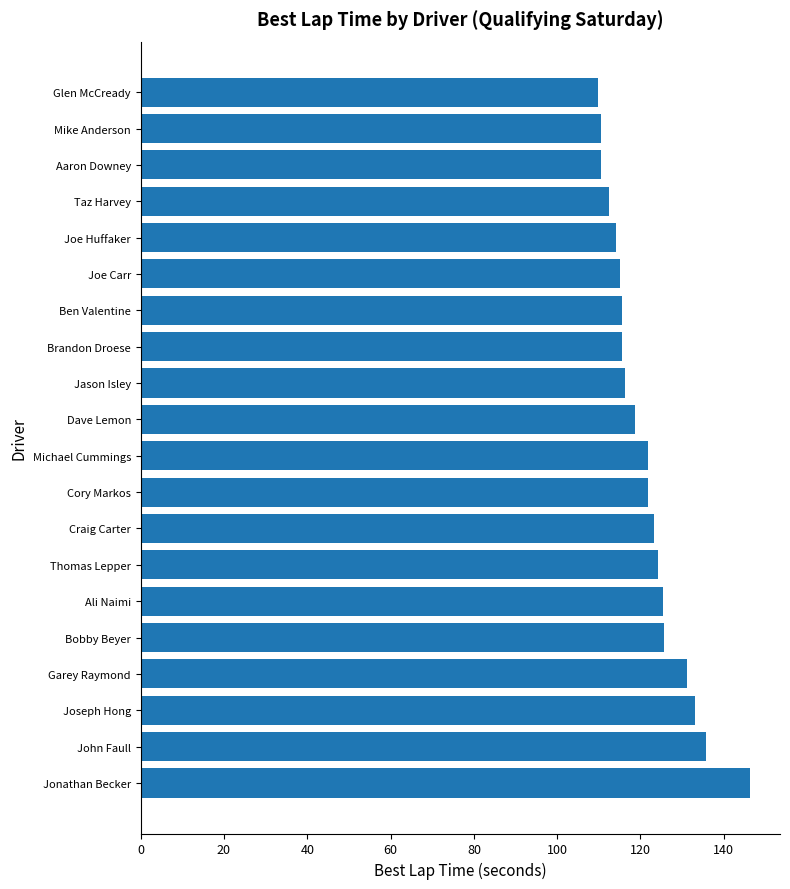

At which category does the chart reach its peak across all series?

Jonathan Becker